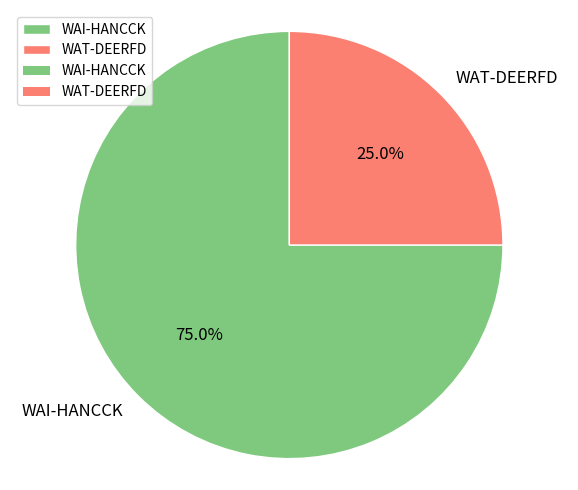

To the nearest percent, what percentage of the pie is WAI-HANCCK?

75%